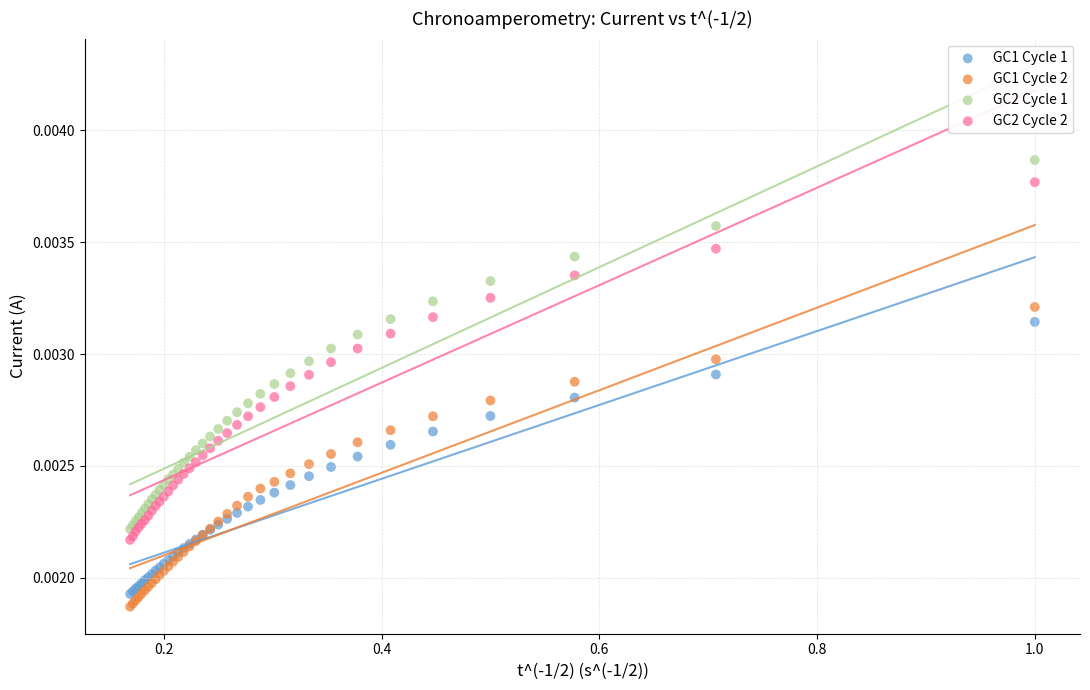

Which series contains the highest Y value?

GC2 Cycle 1